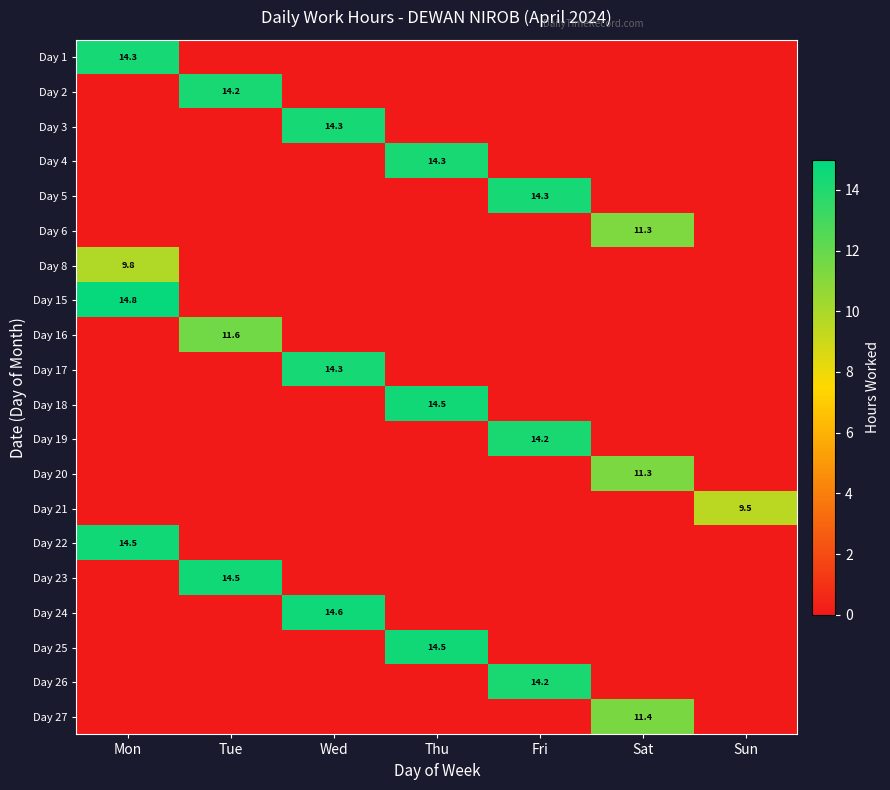

Is it true that Day 25 equals 14.5 at Thu?

True